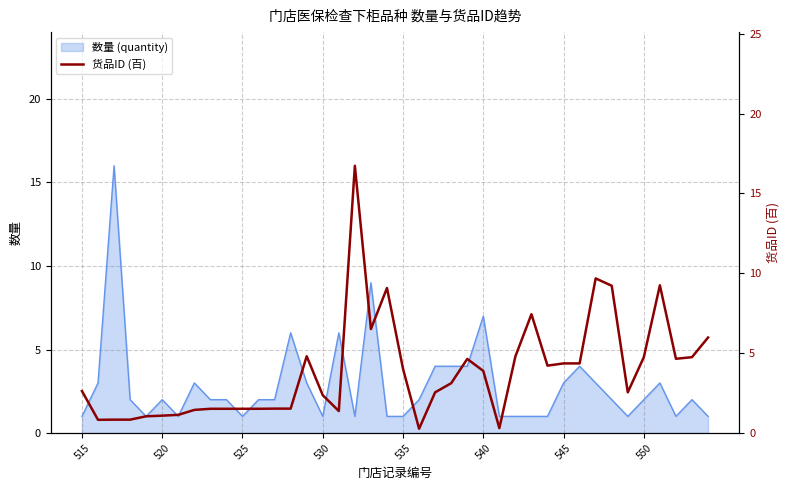

The value of 数量 (quantity) at 545 is 3. True or false?

True